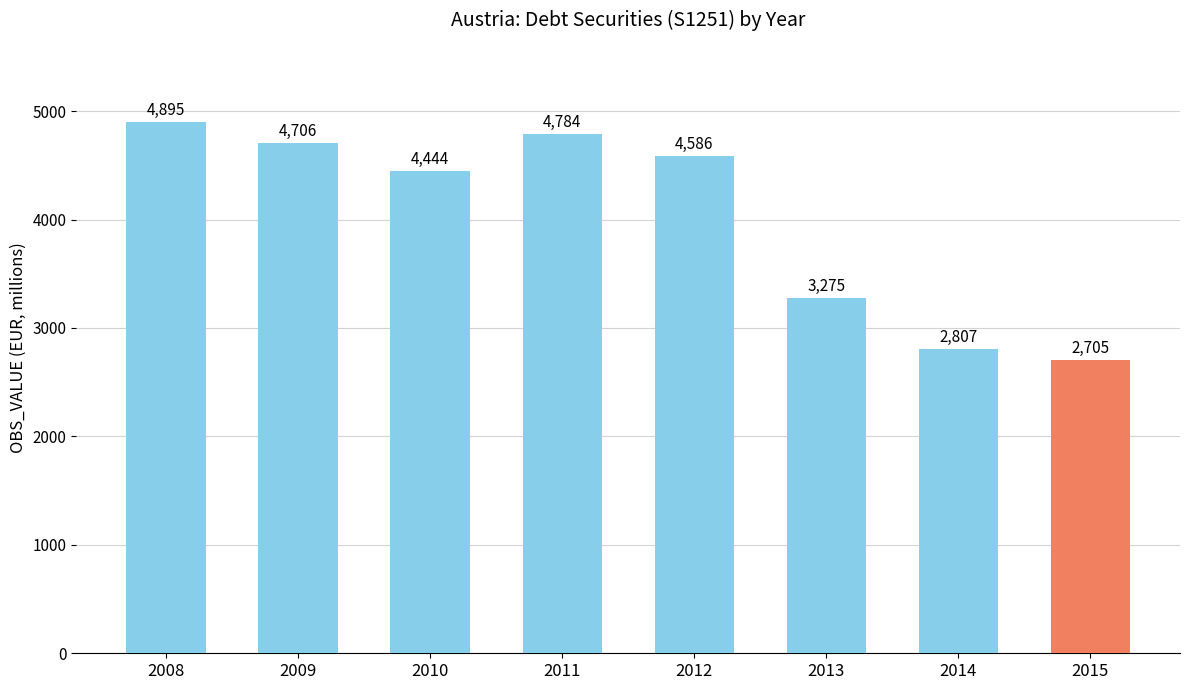

The value at 2010 is 4444. True or false?

True